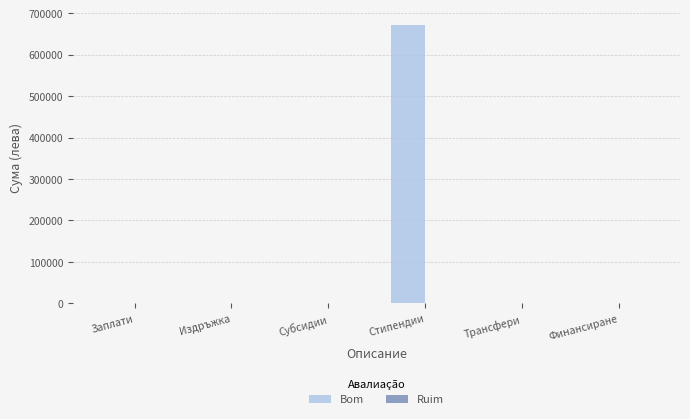

The value at Субсидии is 0.0. True or false?

True